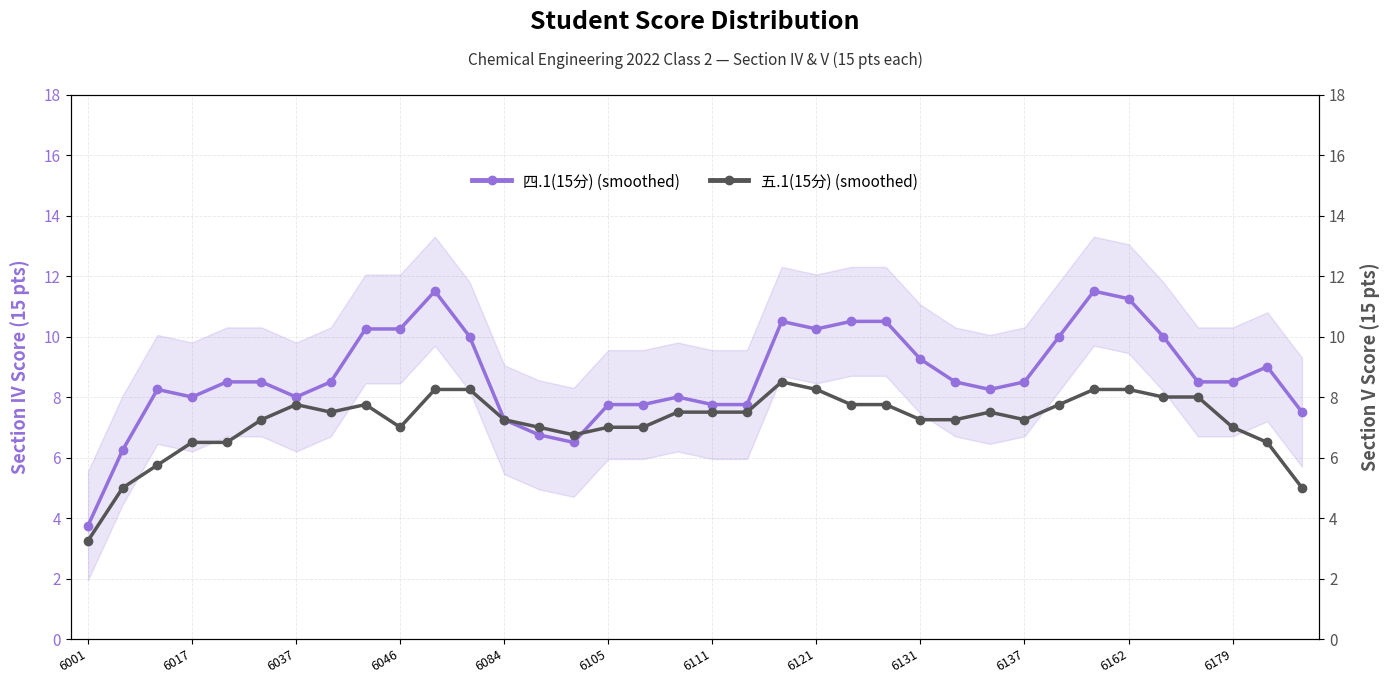

What is the value of the 五.1(15分) point at the 14th from the left?

7.0